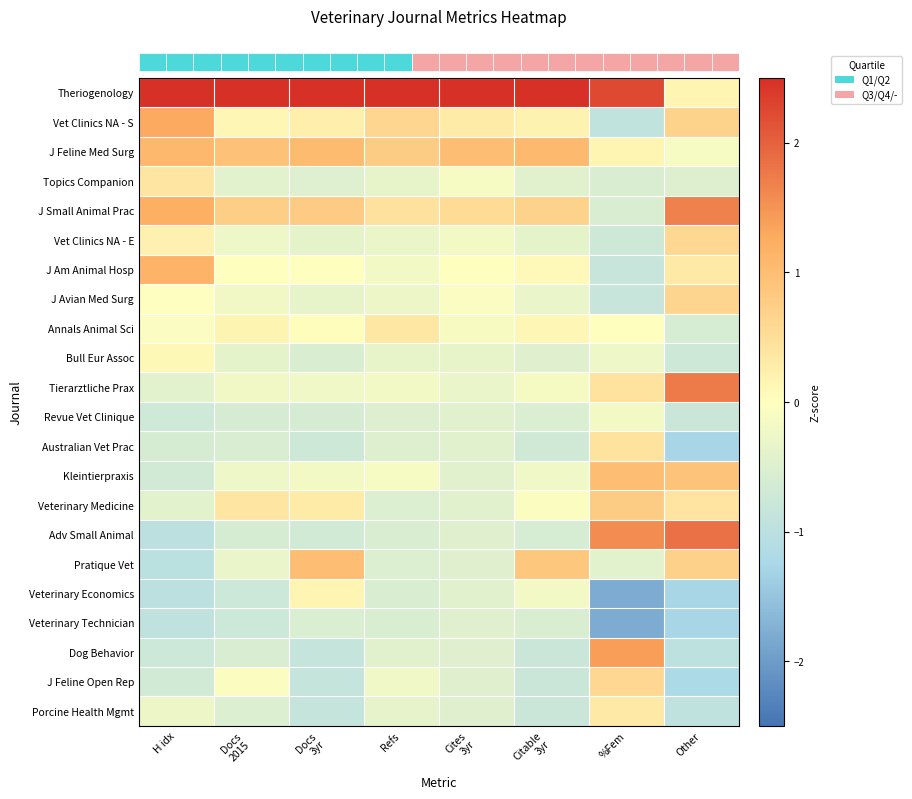

At which category is the sum across all series the highest?

%Fem